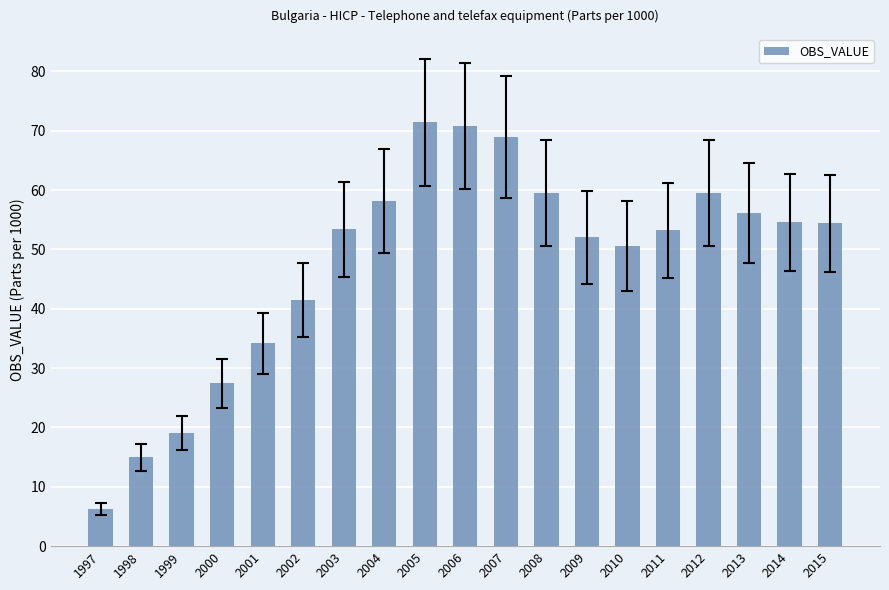

What is the sum of the values at 2014 and 2002?

96.0